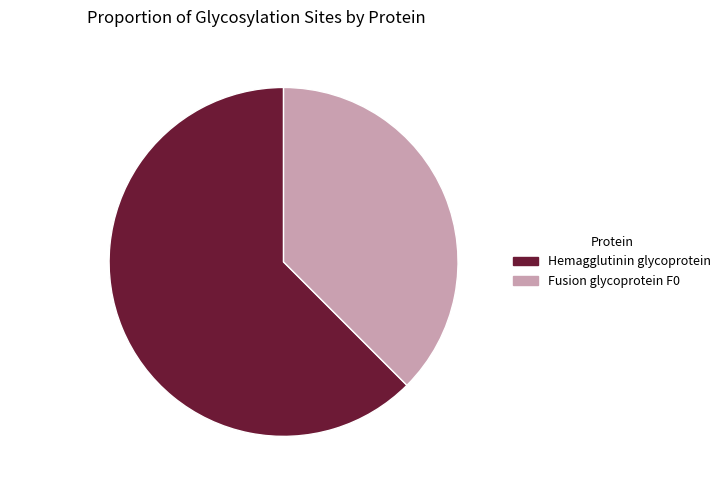

To the nearest percent, what is the difference between the largest and smallest slice percentages?

25%